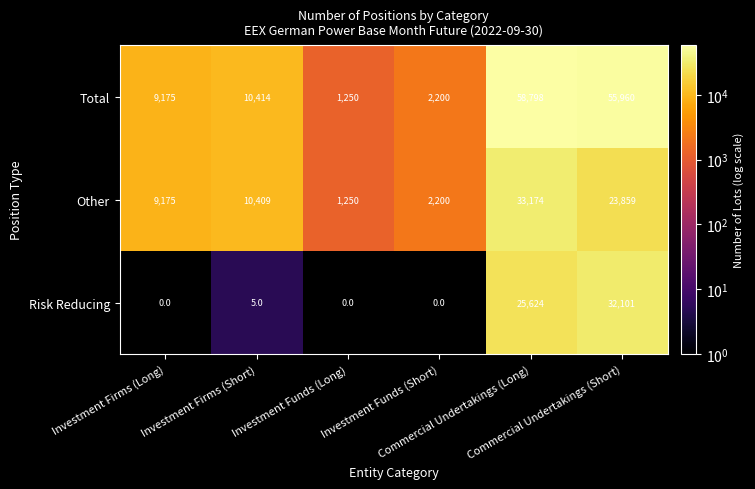

What is the minimum value for Other?

1250